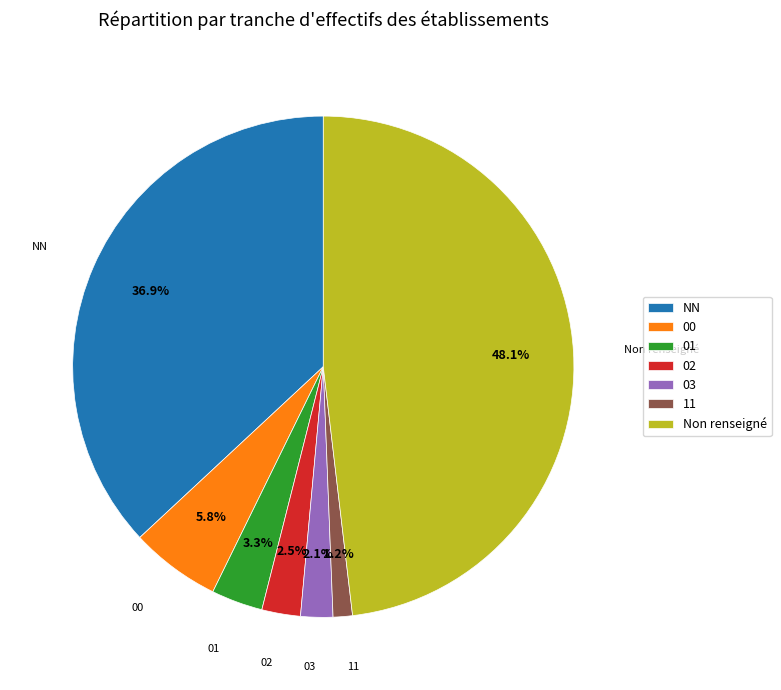

What percentage is NOT represented by 01?

96.7%